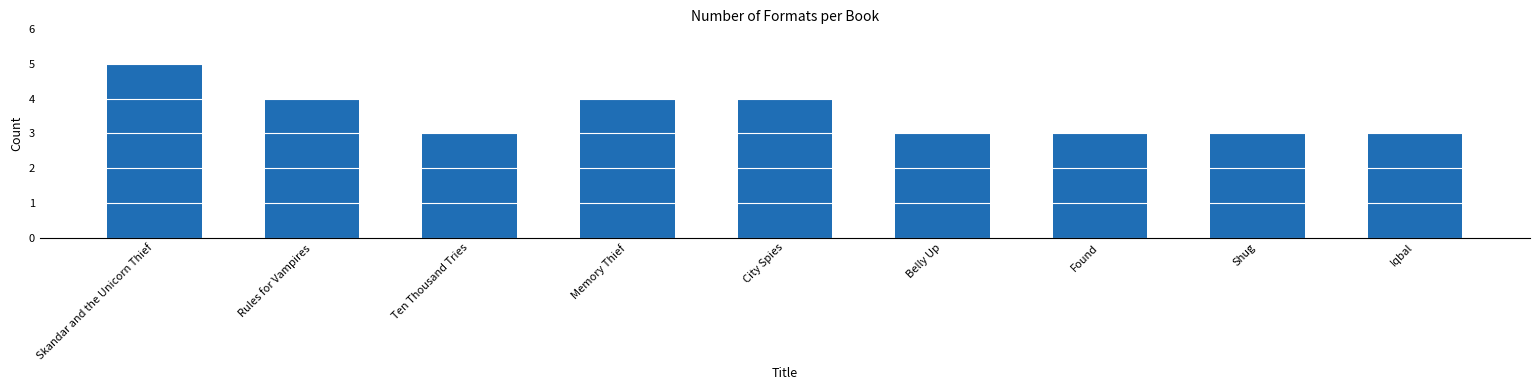

Is it true that the value at Iqbal is 3?

True